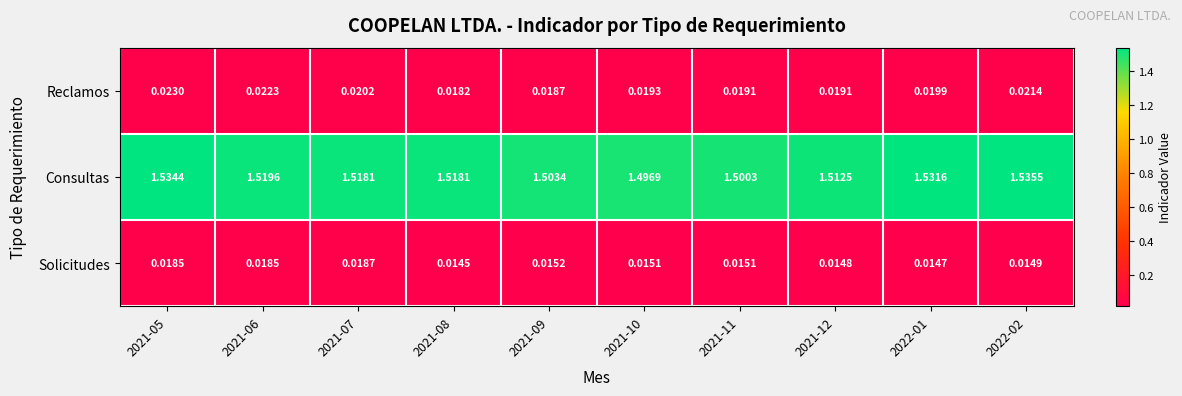

Between 2021-11 and 2021-12, which series saw the biggest shift?

Consultas